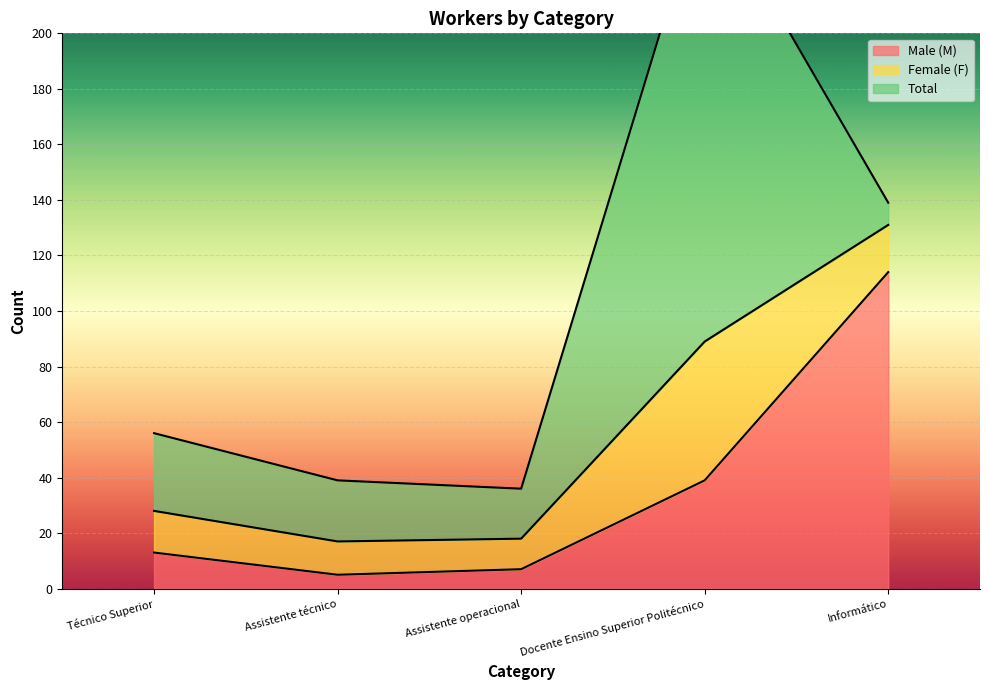

Reading left to right, extract all data points from this chart.

Male (M): 13	5	7	39	114
Female (F): 15	12	11	50	17
Total: 28	22	18	164	8